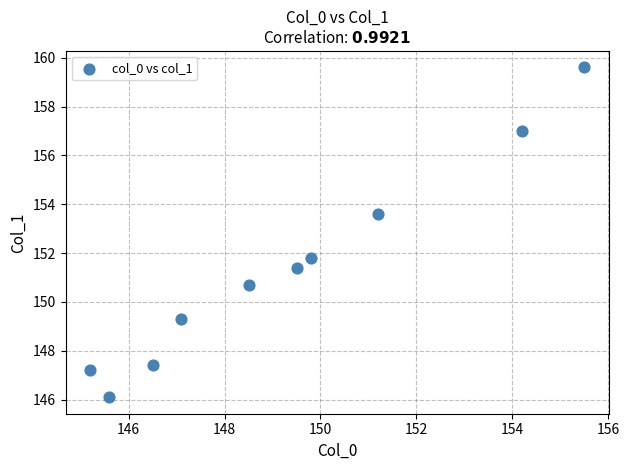

What is the range of Y values (max minus min)?

13.5